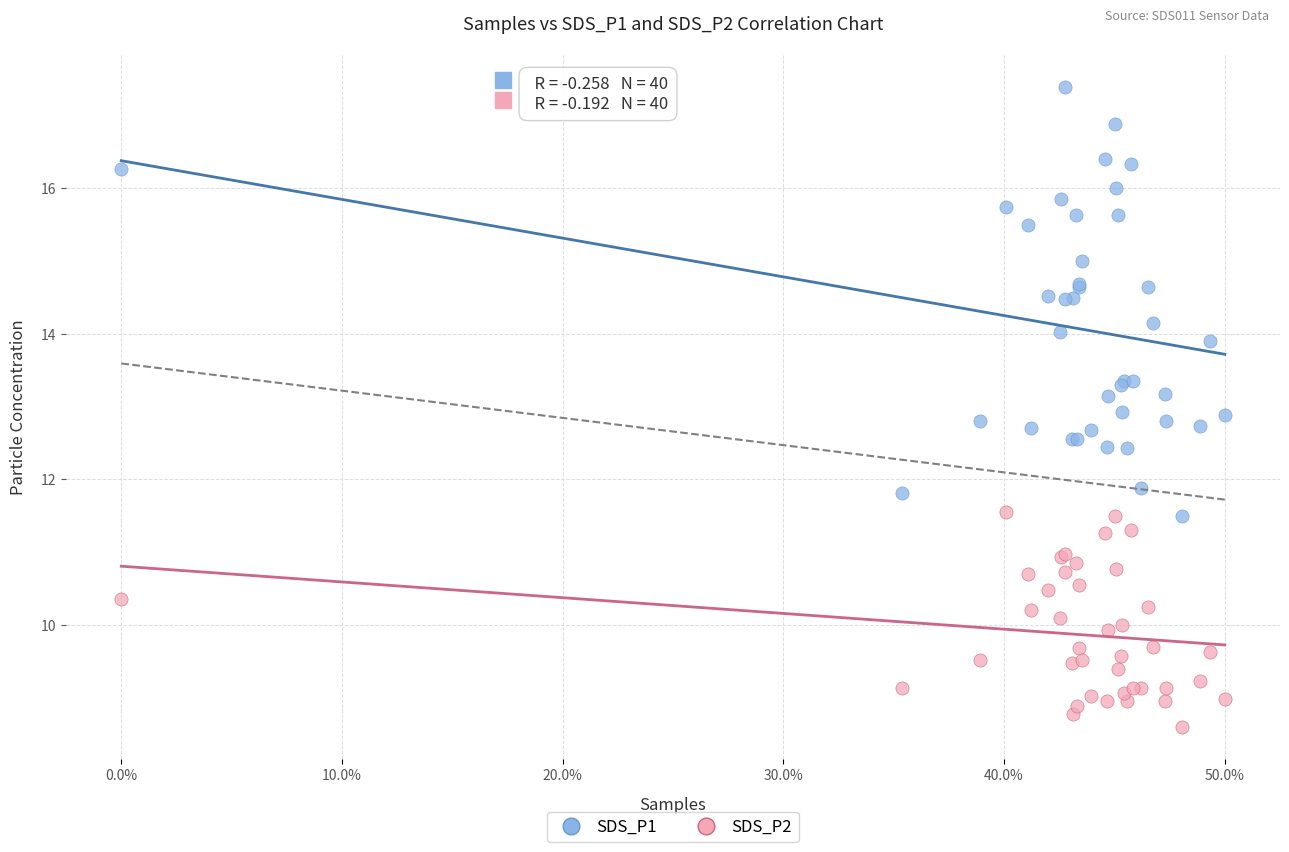

Which series contains the lowest Y value?

SDS_P2